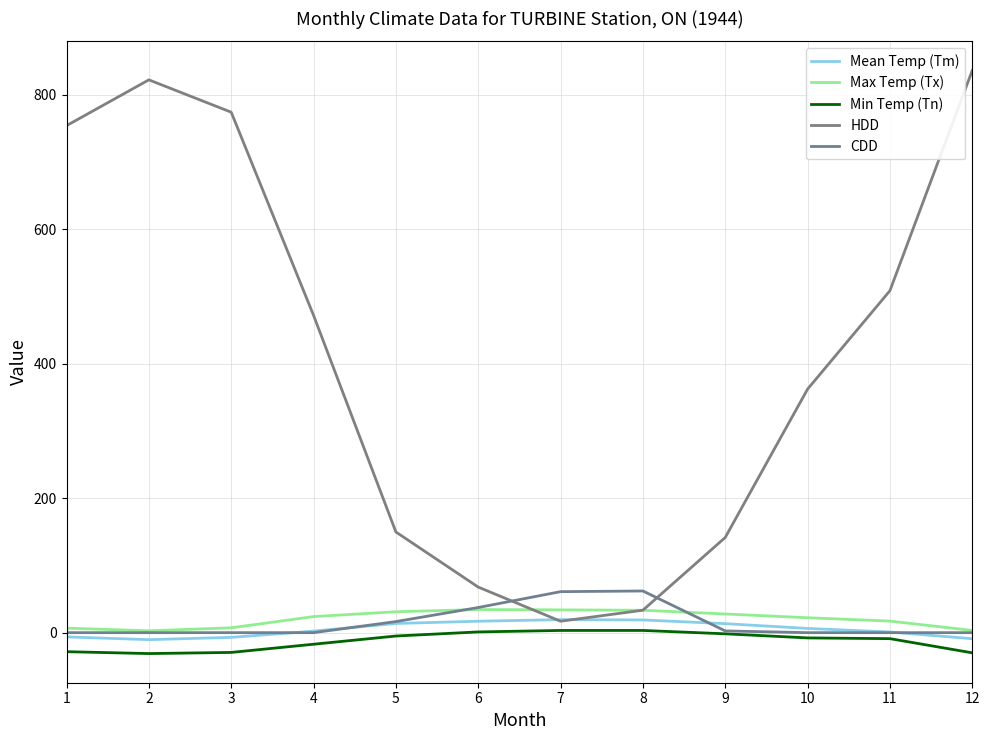

How many series are shown in this chart?

5